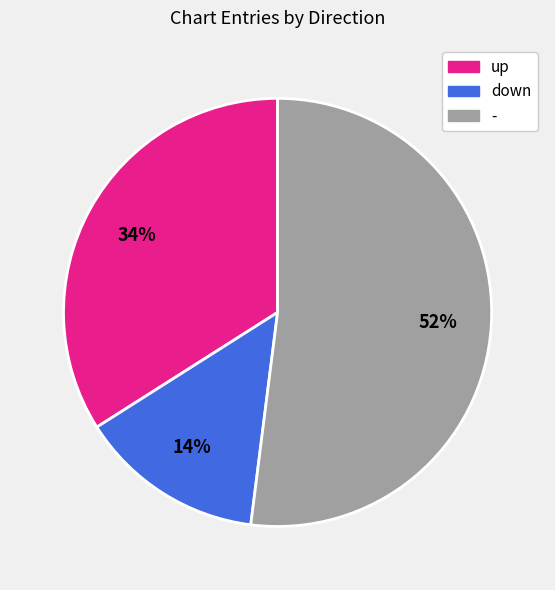

To the nearest percent, what is the difference between the largest and smallest slice percentages?

38%